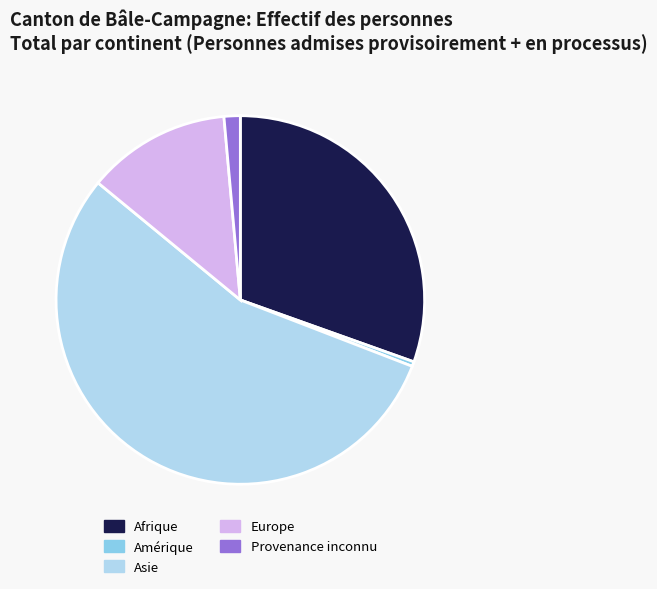

True or false: Europe accounts for 1% of the total.

False